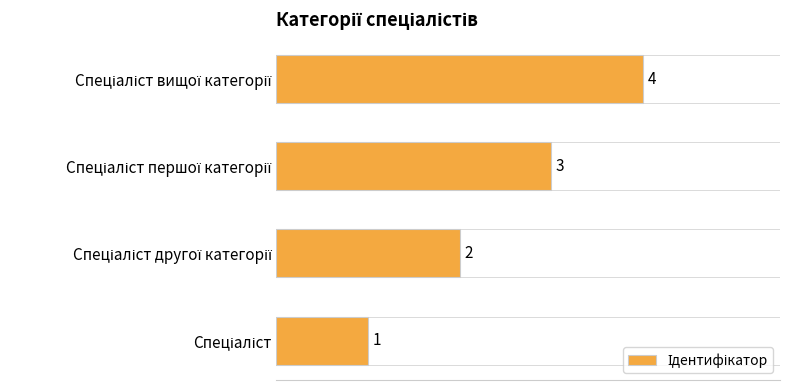

What is the smallest value displayed?

1